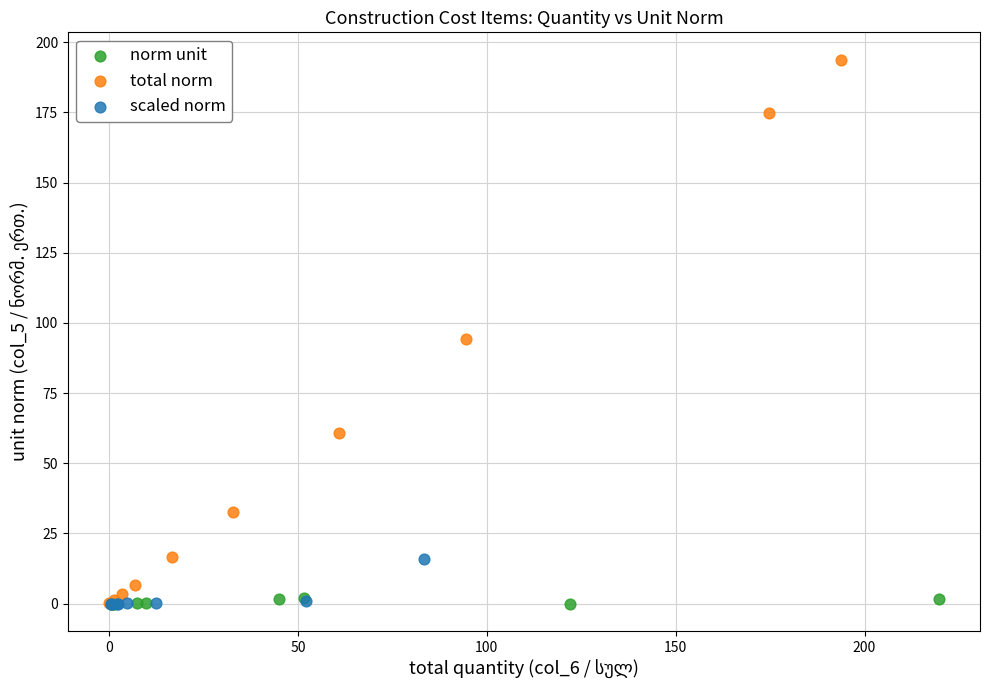

Which series has the widest spread of Y values?

total norm